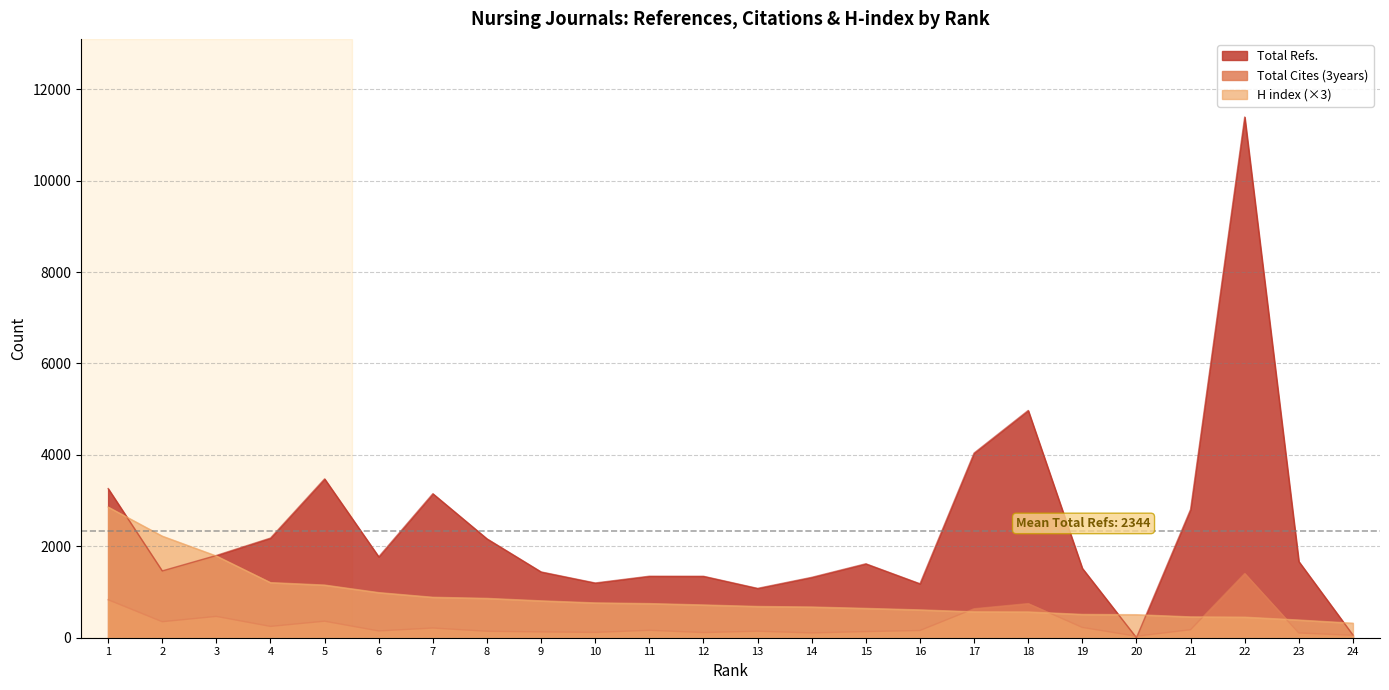

What is the value of the Total Refs. point at the 2nd from the left?

1462